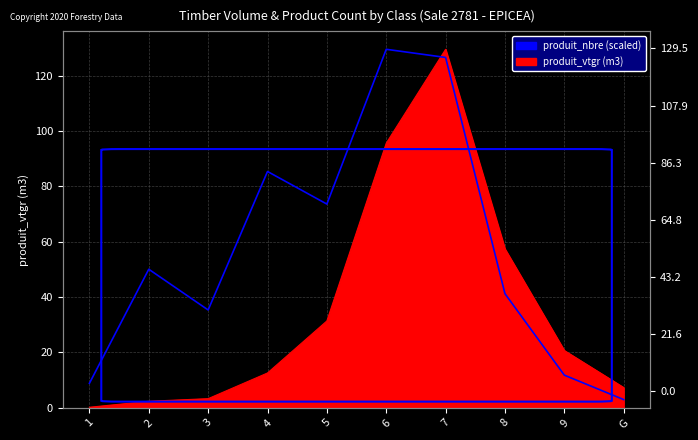

What is the greatest value displayed?

129.5